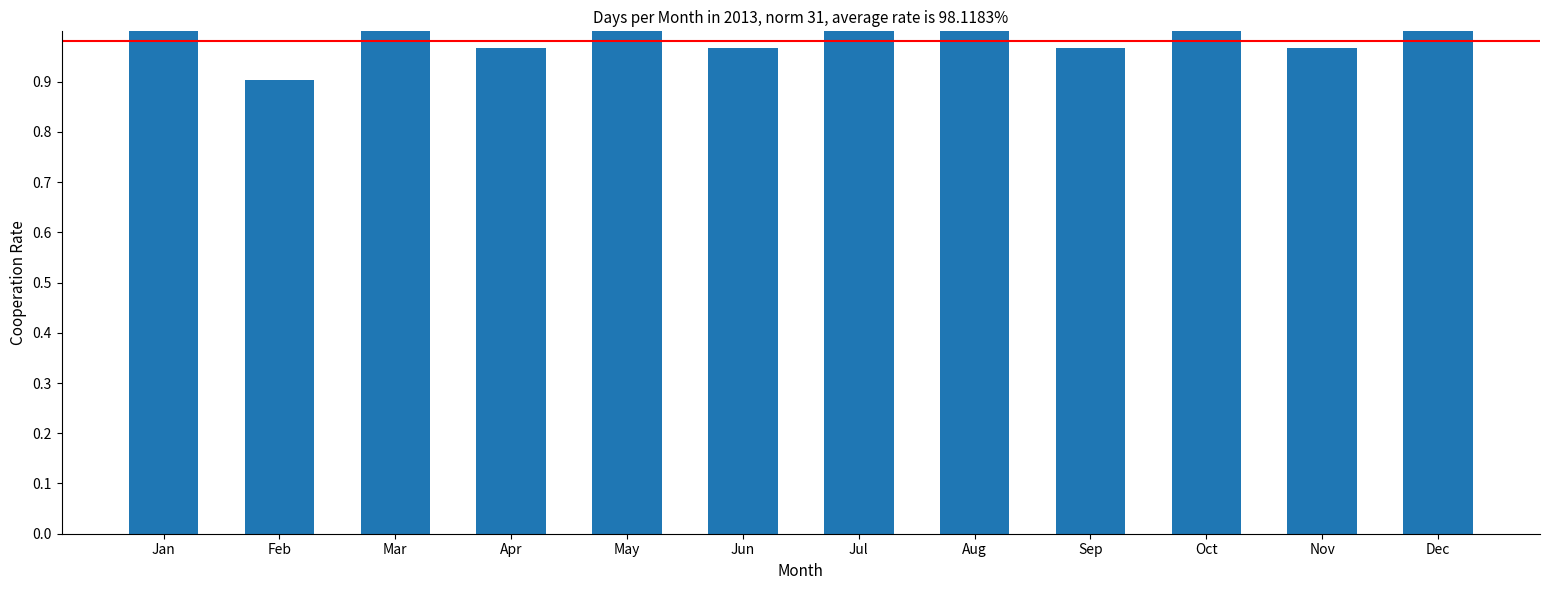

What is the sum of the values at Apr and Jun?

1.9